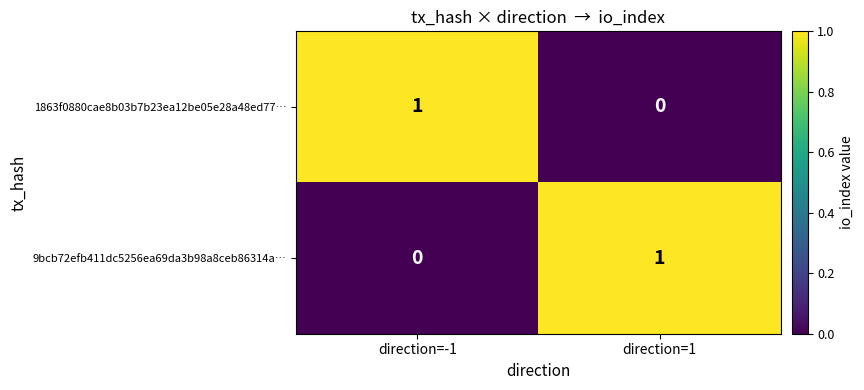

Reading left to right, transcribe all the data shown in this chart.

1863f0880cae8b03b7b23ea12be05e28a48ed77…: 1	0
9bcb72efb411dc5256ea69da3b98a8ceb86314a…: 0	1